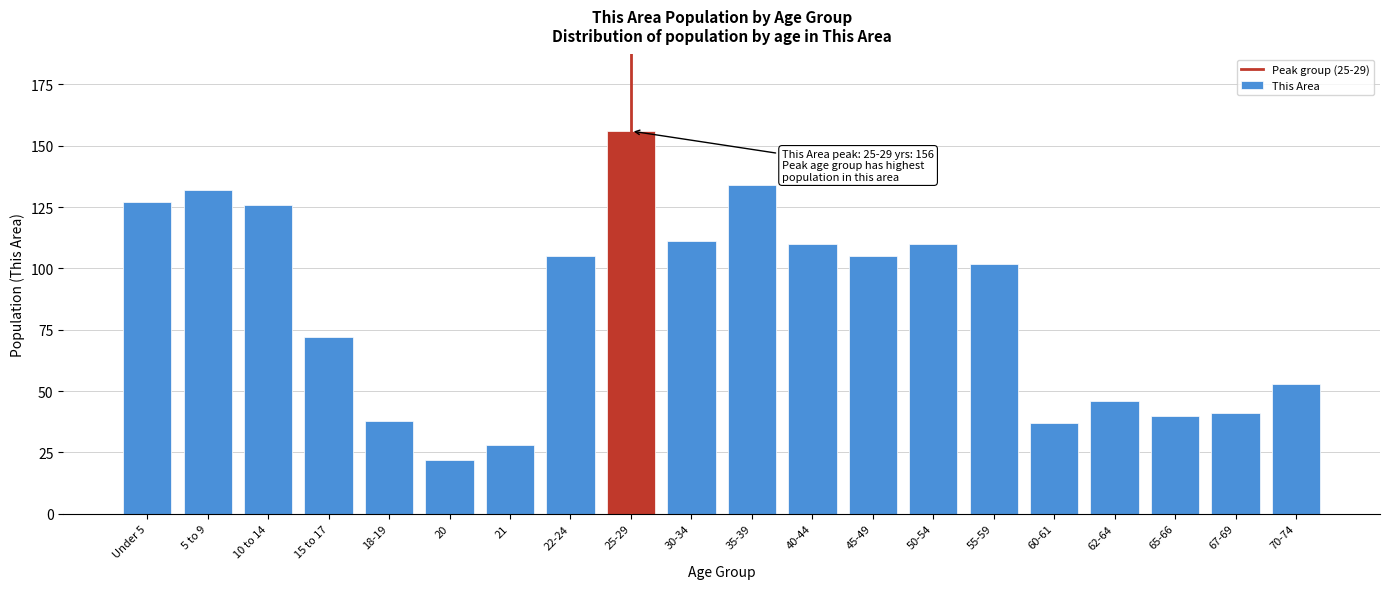

Reading left to right, list all the values displayed in this chart.

127	132	126	72	38	22	28	105	156	111	134	110	105	110	102	37	46	40	41	53